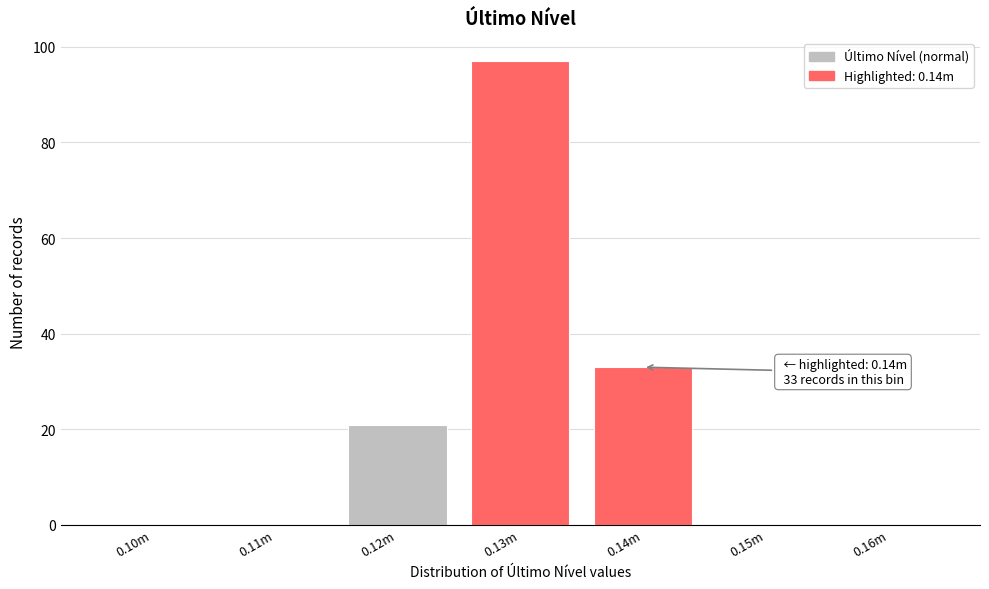

Reading left to right, extract all data points from this chart.

0.10m=0	0.11m=0	0.12m=21	0.13m=97	0.14m=33	0.15m=0	0.16m=0